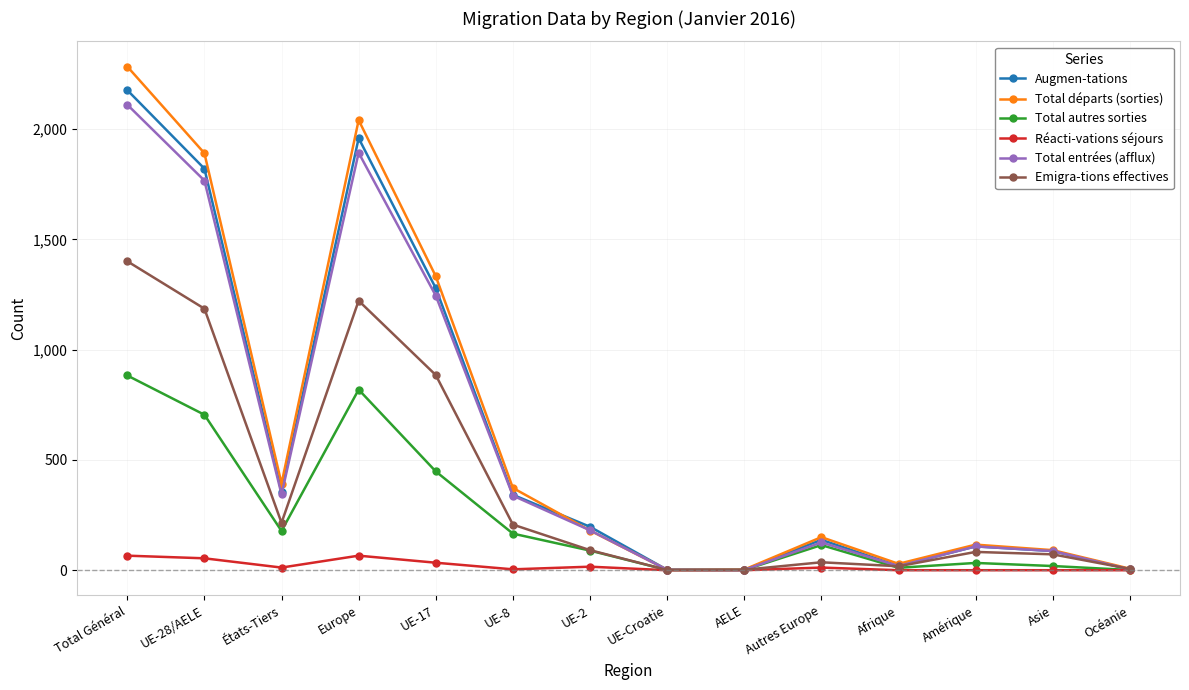

What value does the Total entrées (afflux) series have at UE-17?

1245